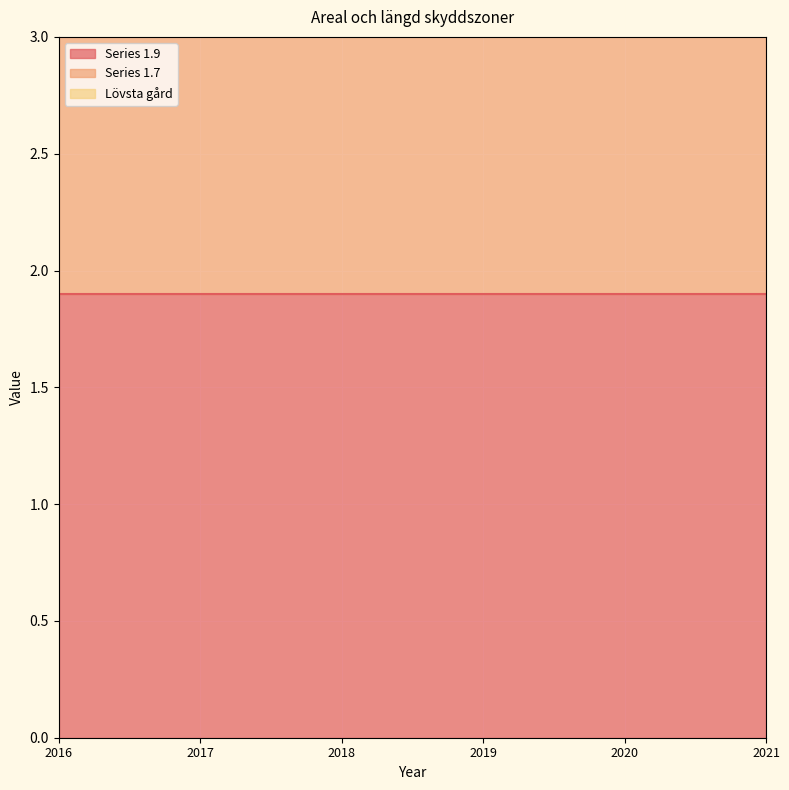

What is the sum of the Series 1.9 values at 2018 and 2016?

3.8